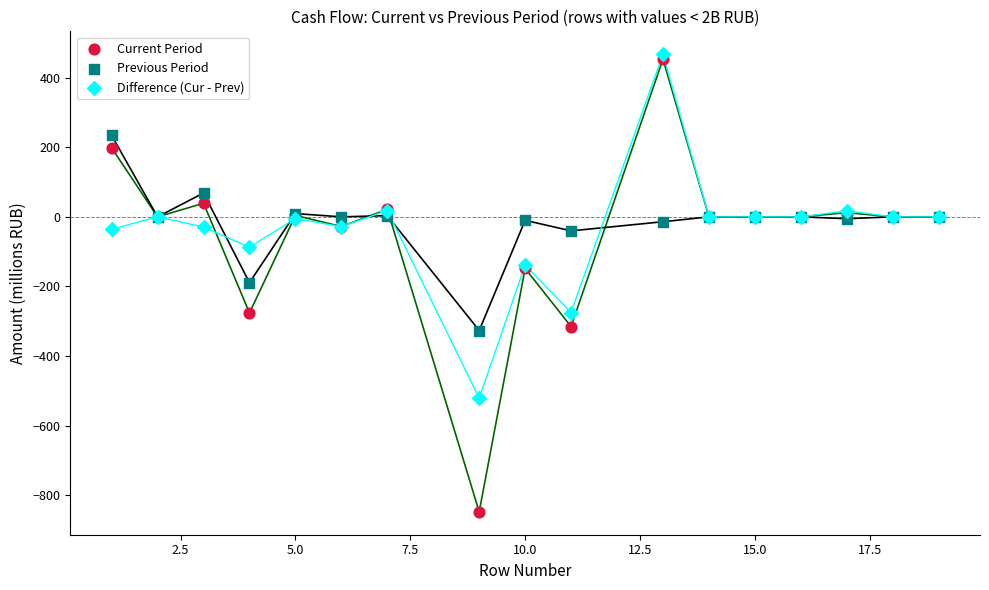

Which series contains the highest Y value?

Difference (Cur - Prev)